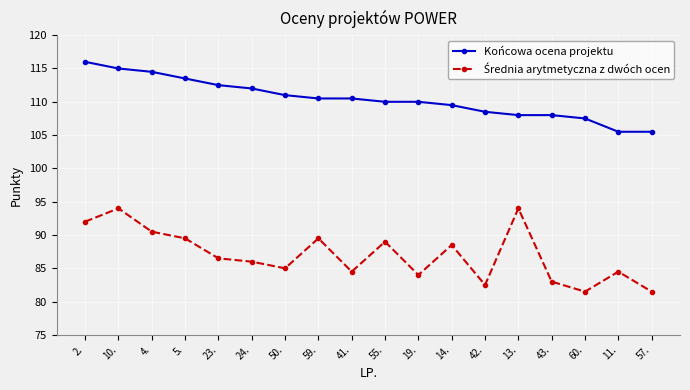

At which category is the sum across all series the highest?

10.